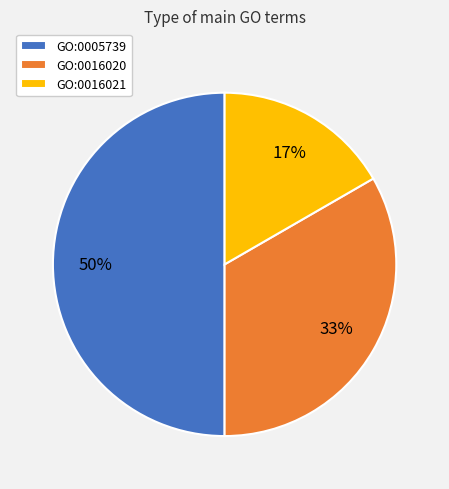

Rank the categories by value from lowest to highest.

GO:0016021, GO:0016020, GO:0005739